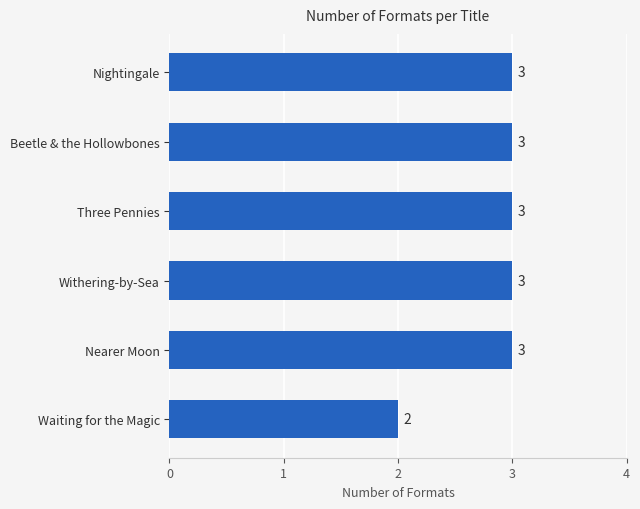

What is the greatest value displayed?

3